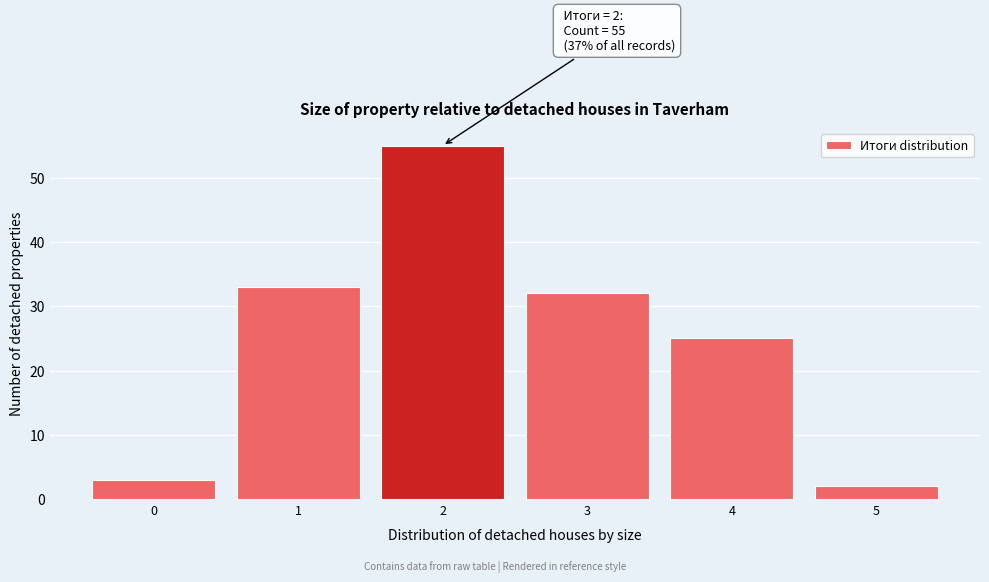

Over which range of the x-axis is the bar tallest?

1.5 to 2.5